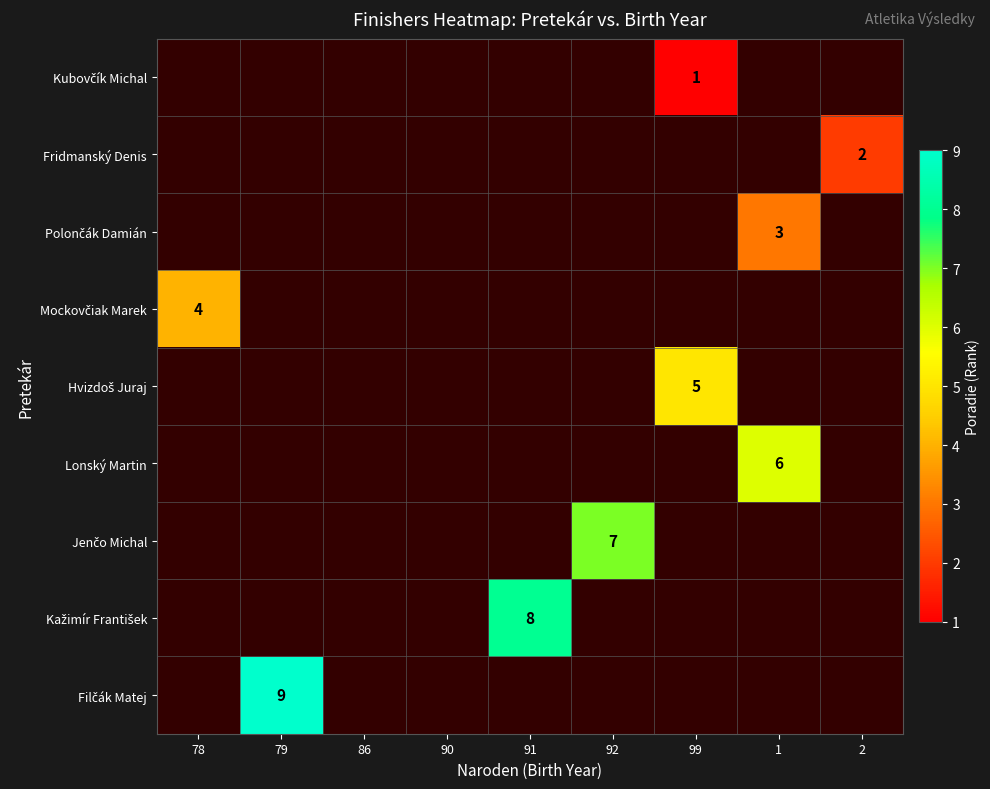

True or false: Lonský Martin has a value of 3 at 1.

False